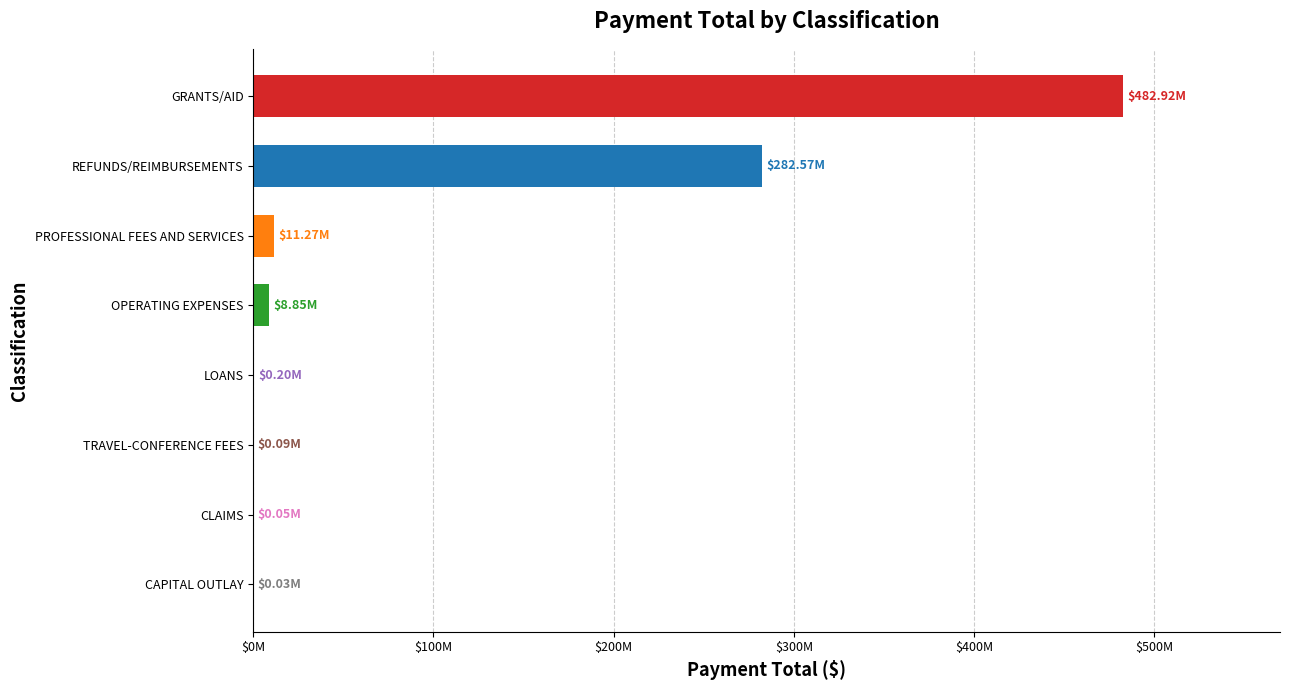

Are the bars horizontal?

Yes